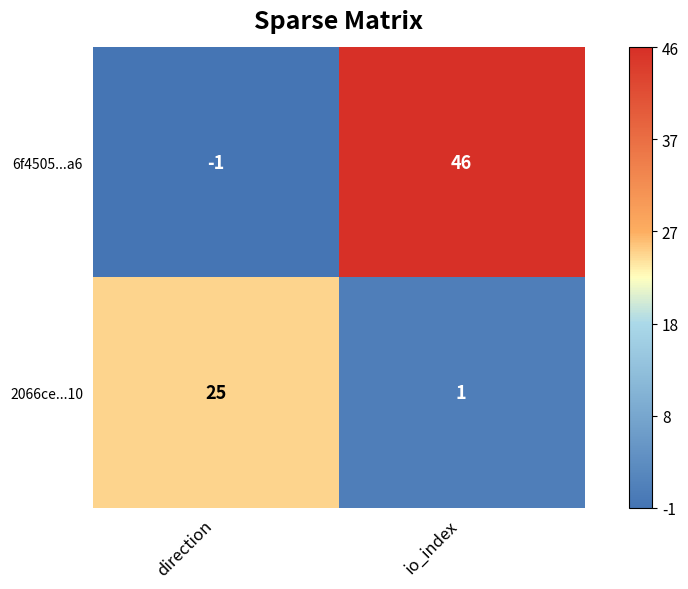

Read the 6f4505...a6 value at io_index, to the nearest 10.

50